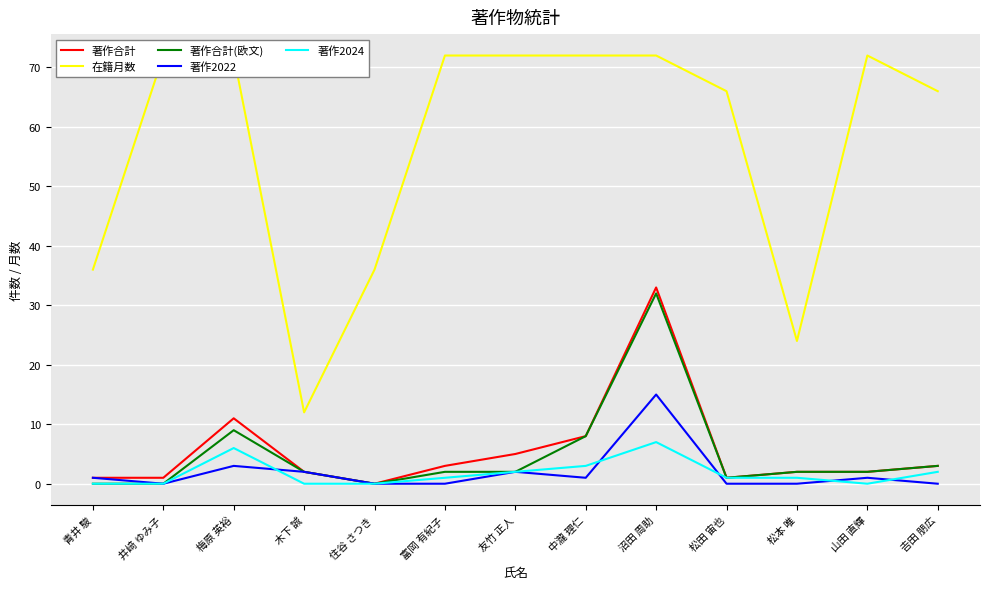

Is it true that 著作合計(欧文) equals 2 at 松本 唯?

True